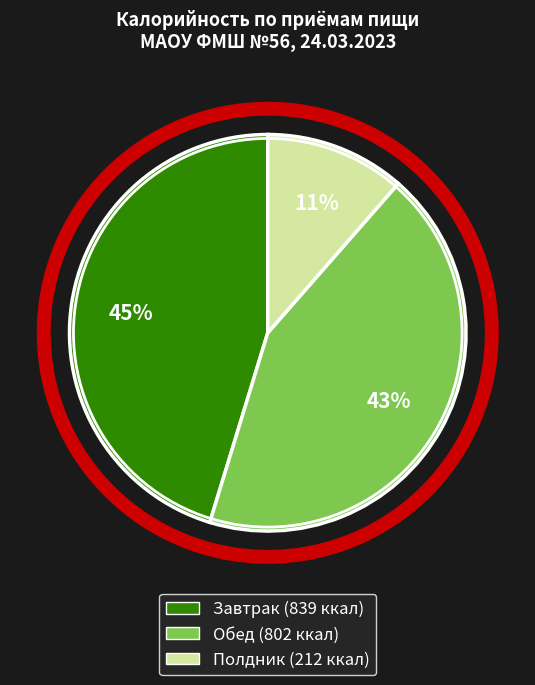

Is the sum of Полдник and Завтрак greater than half?

Yes